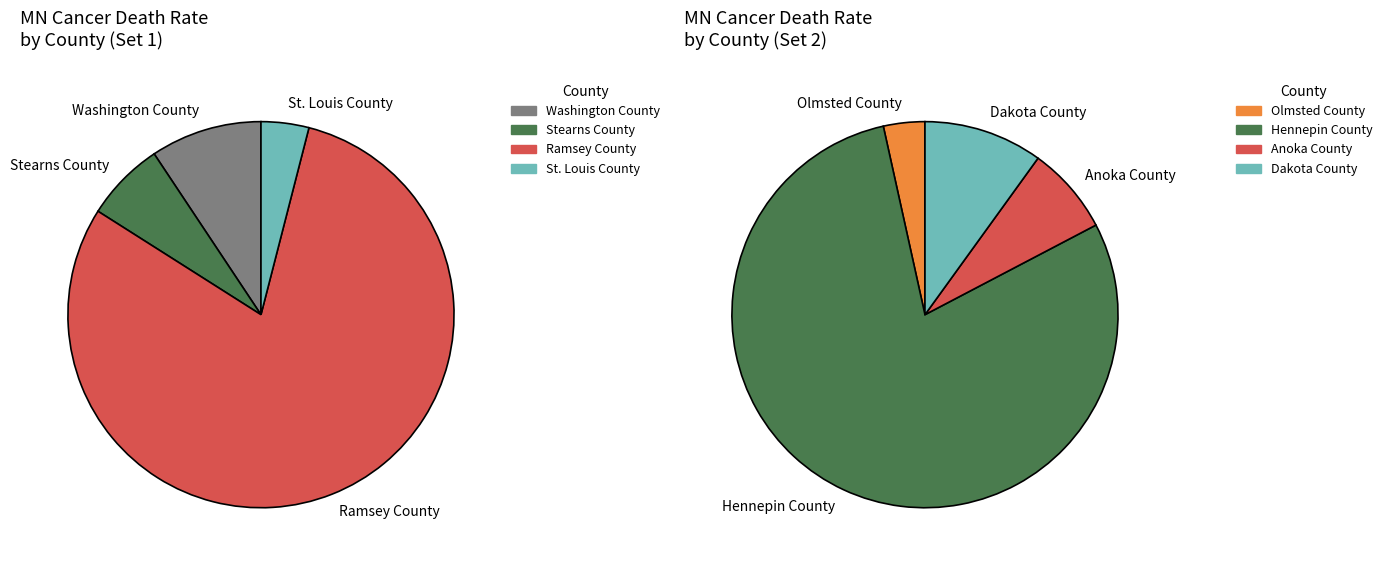

Is it true that Dakota County is 1% of the pie?

False